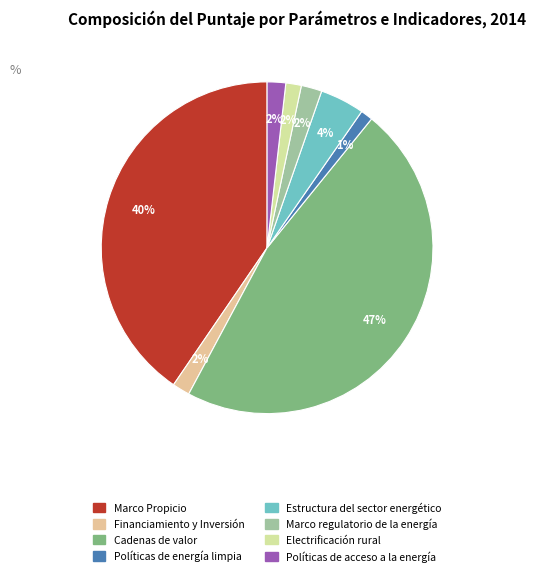

What is the largest slice in the pie chart?

Cadenas de valor